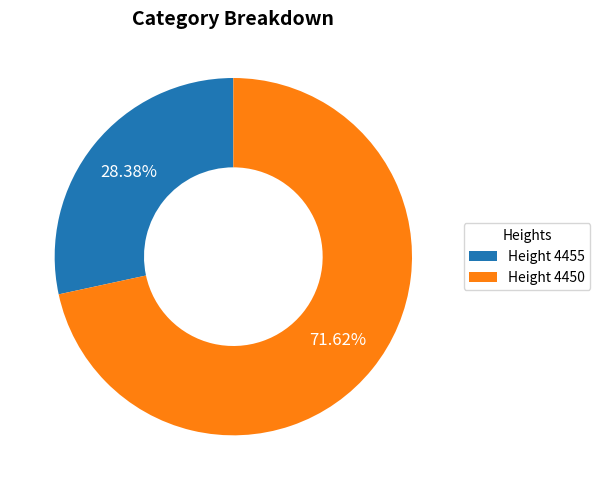

Do Height 4450 and Height 4455 together represent more than half of the pie?

Yes